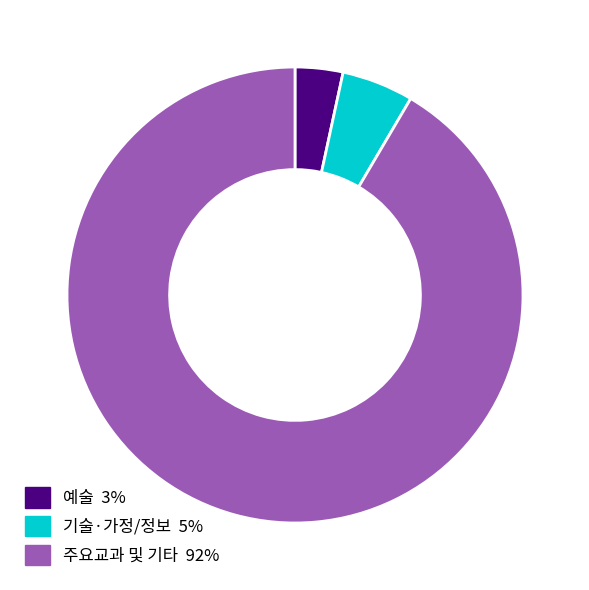

How many slices are in this pie chart?

3